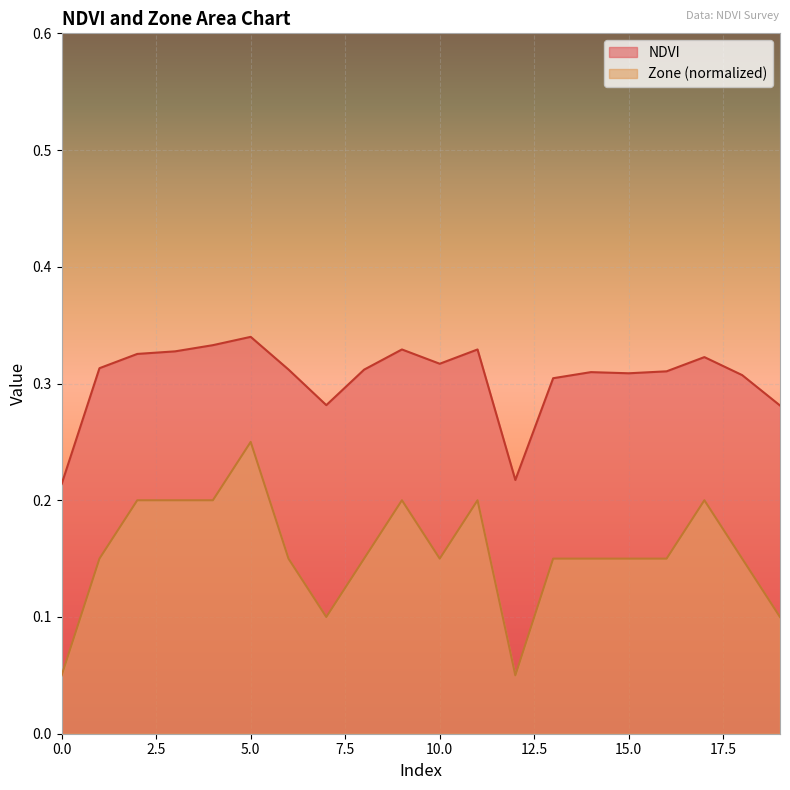

Reading right to left, list all the values displayed in this chart.

NDVI: 19=0.3	18=0.3	17=0.3	16=0.3	15=0.3	14=0.3	13=0.3	12=0.2	11=0.3	10=0.3	9=0.3	8=0.3	7=0.3	6=0.3	5=0.3	4=0.3	3=0.3	2=0.3	1=0.3	0=0.2
Zone: 19=0.1	18=0.1	17=0.2	16=0.1	15=0.1	14=0.1	13=0.1	12=0.1	11=0.2	10=0.1	9=0.2	8=0.1	7=0.1	6=0.1	5=0.2	4=0.2	3=0.2	2=0.2	1=0.1	0=0.1